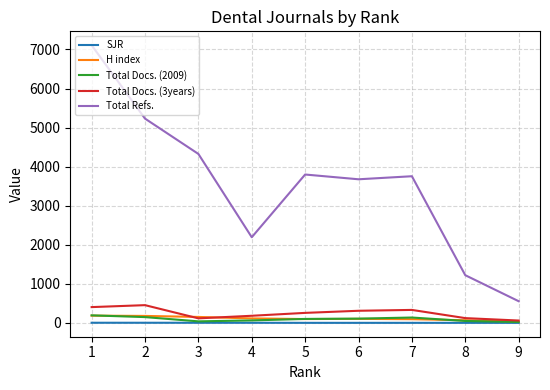

What are all the series names shown in the legend?

SJR, H index, Total Docs. (2009), Total Docs. (3years), Total Refs.